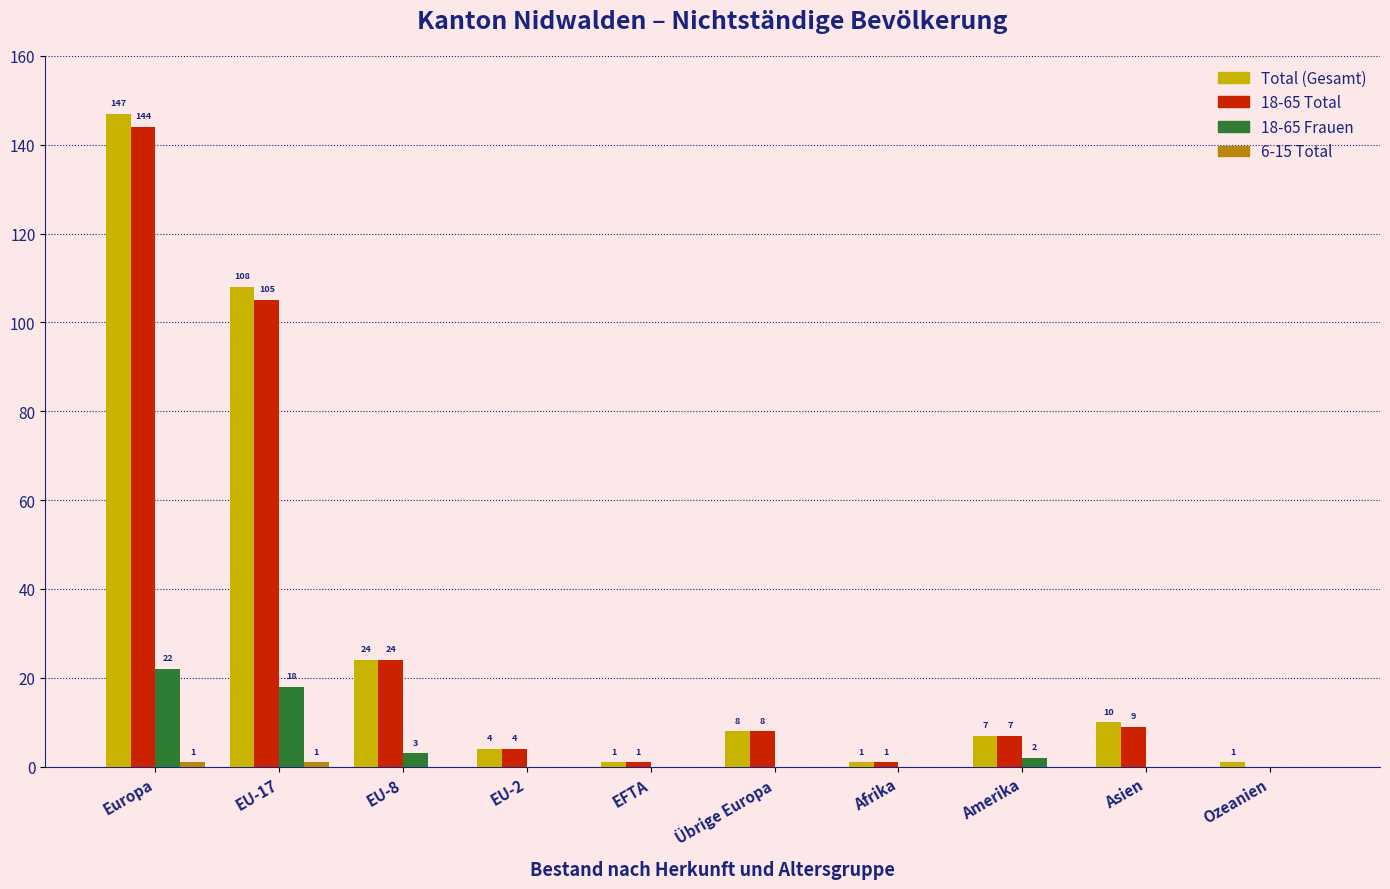

Where is 18-65 Total nearest to the value 72?

EU-17